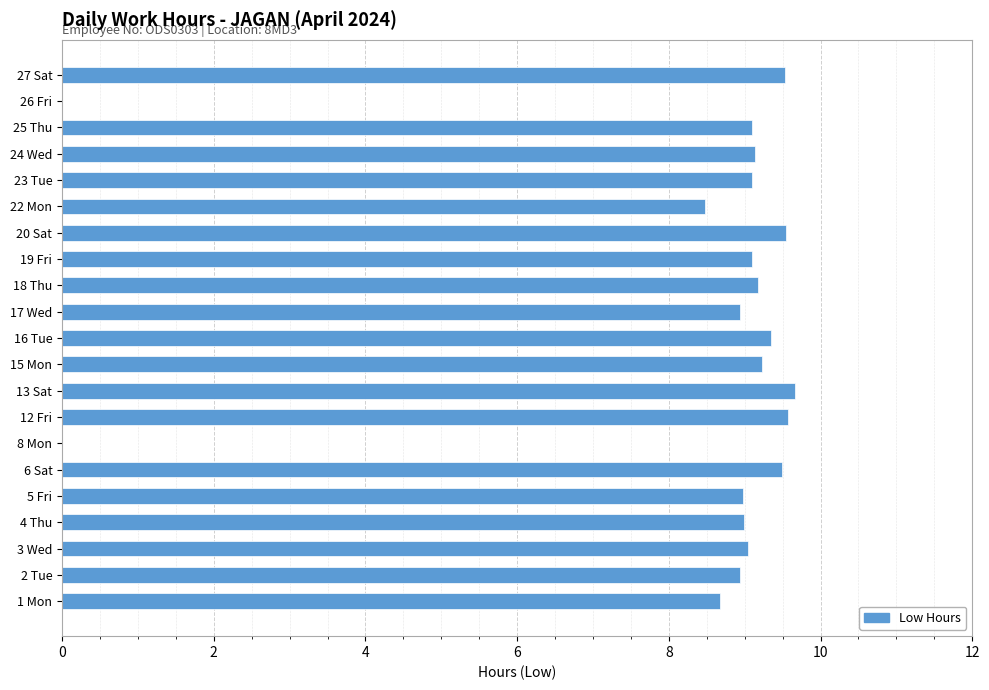

What is the change in value from 24 Wed to 27 Sat?

+0.4